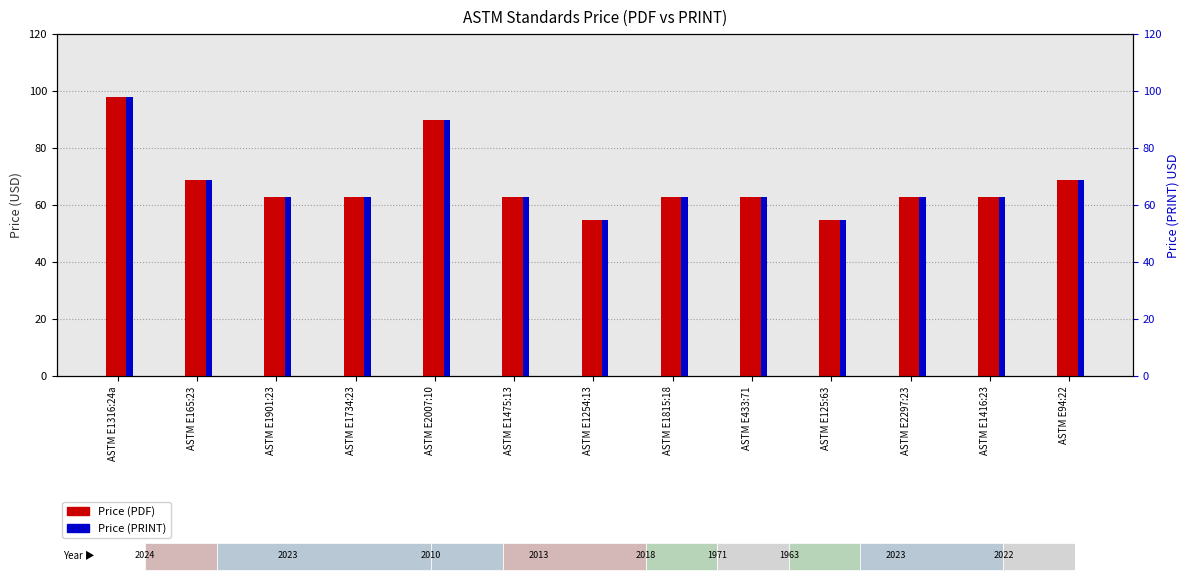

What is the smallest value displayed?

55